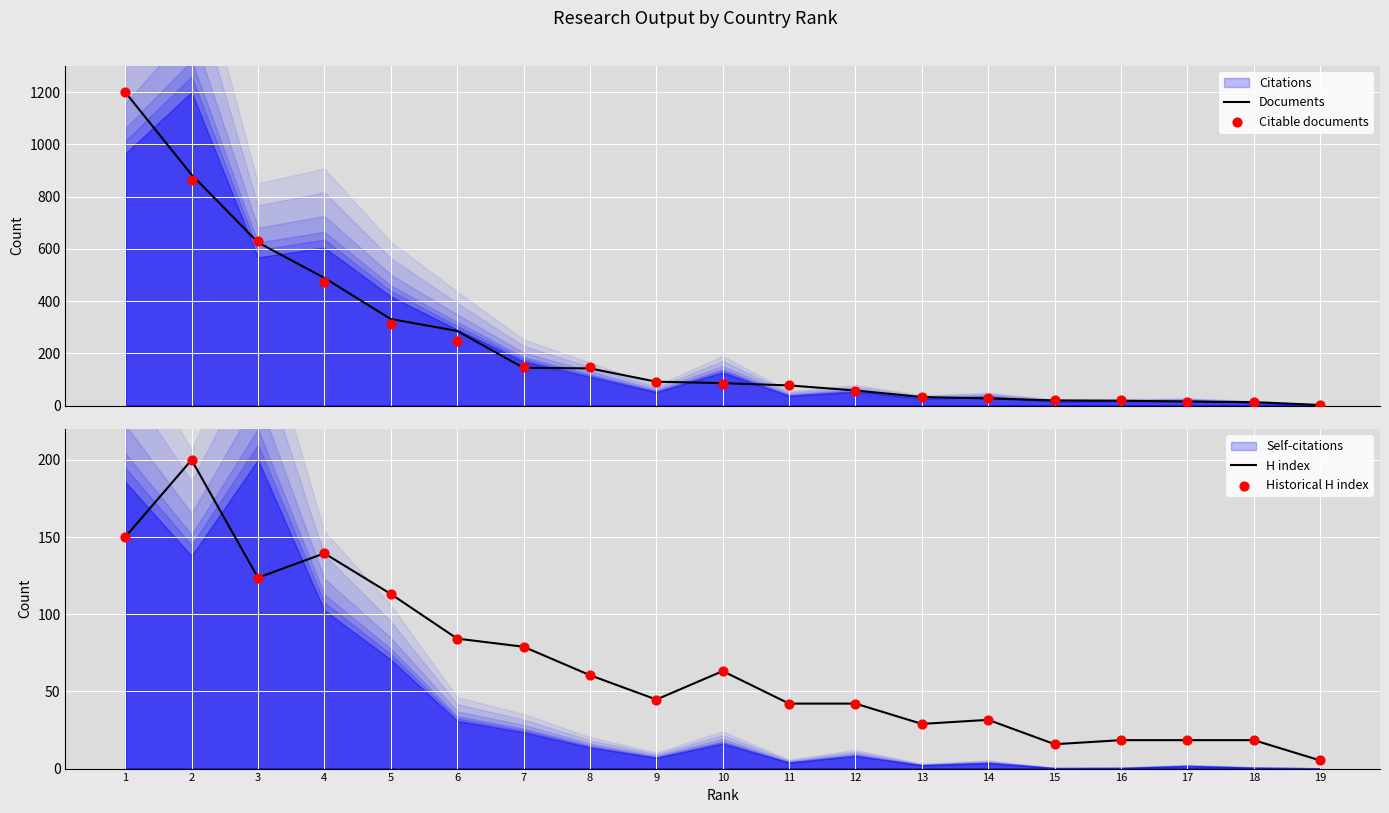

Which series reaches the minimum Y coordinate?

Documents